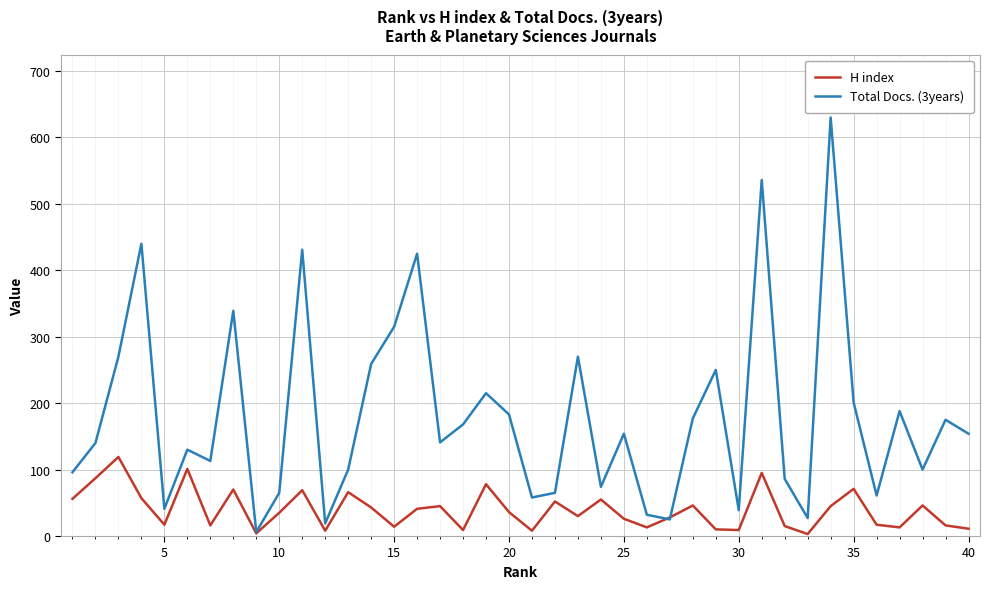

List the series in order of their overall mean, lowest first.

H index, Total Docs. (3years)